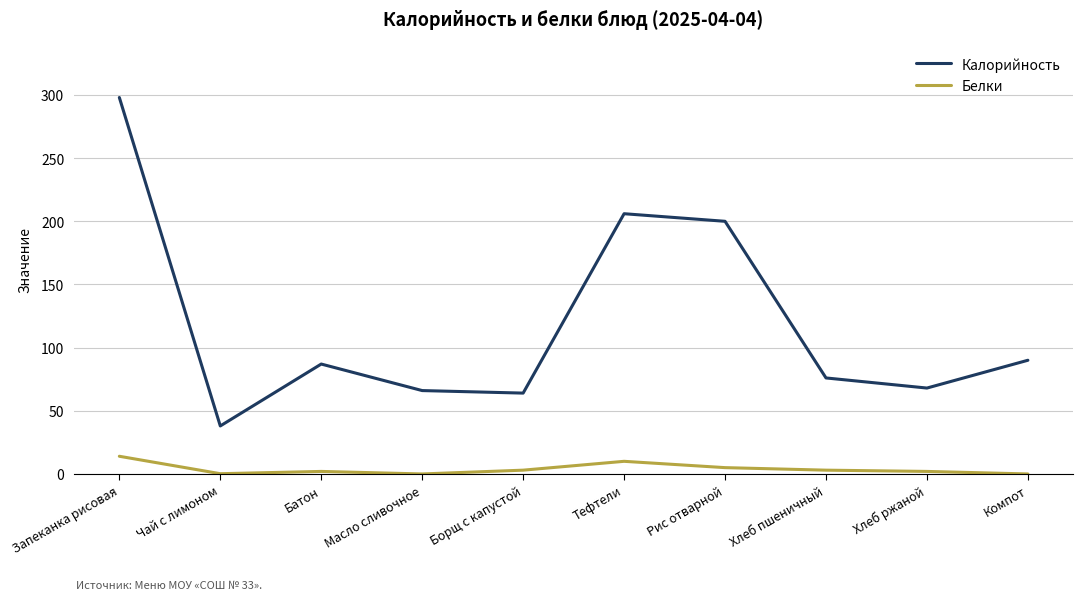

Rank the series by their maximum value, from highest to lowest.

Калорийность, Белки